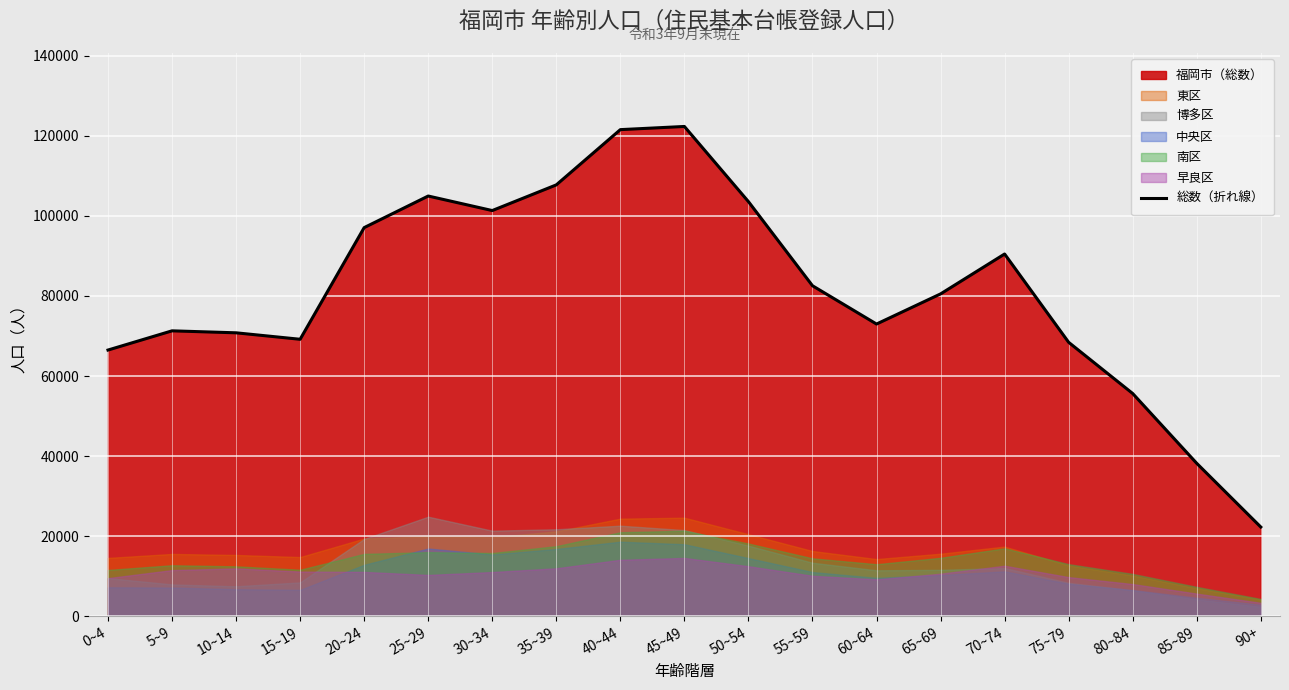

What is the smallest value displayed?

22279